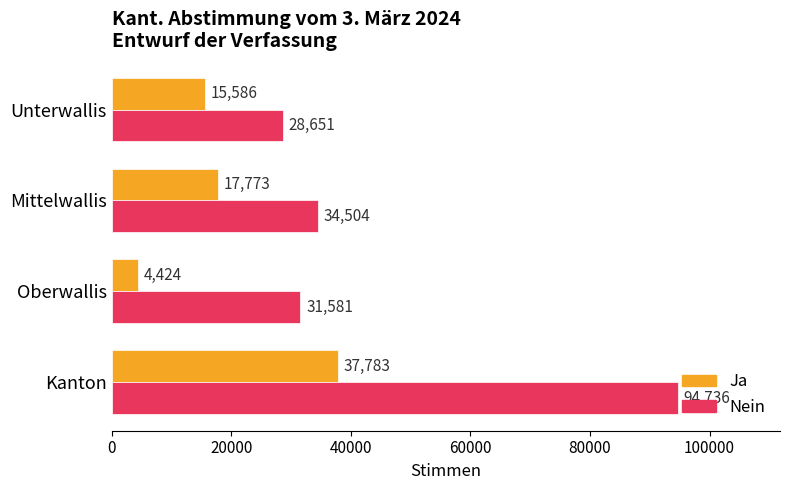

List the series in order of their peak value, highest first.

Nein, Ja